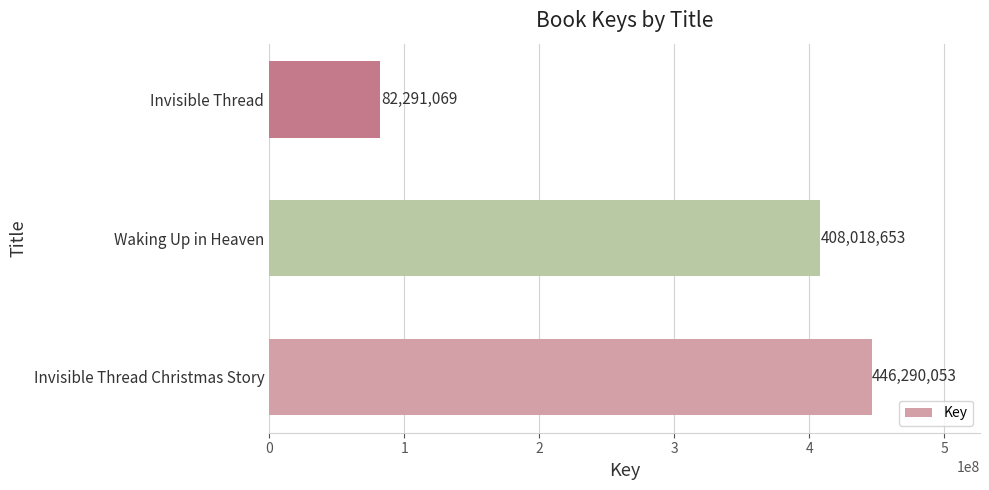

Where is the data nearest to the value 264290561?

Waking Up in Heaven